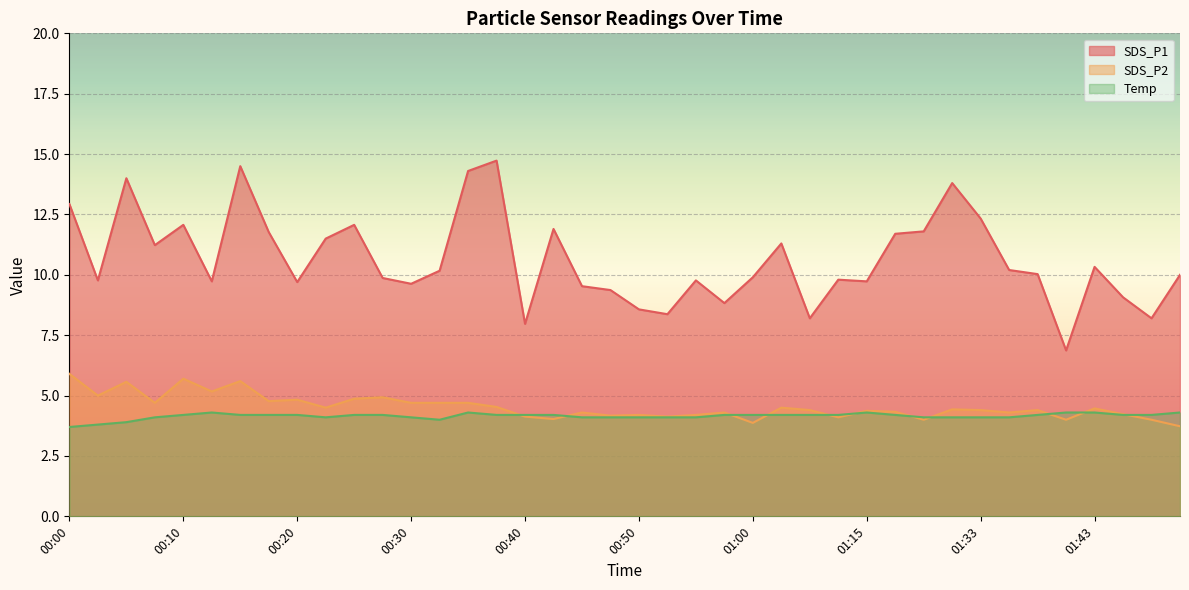

What is the difference between the SDS_P2 values at 00:47 and 00:35?

0.5